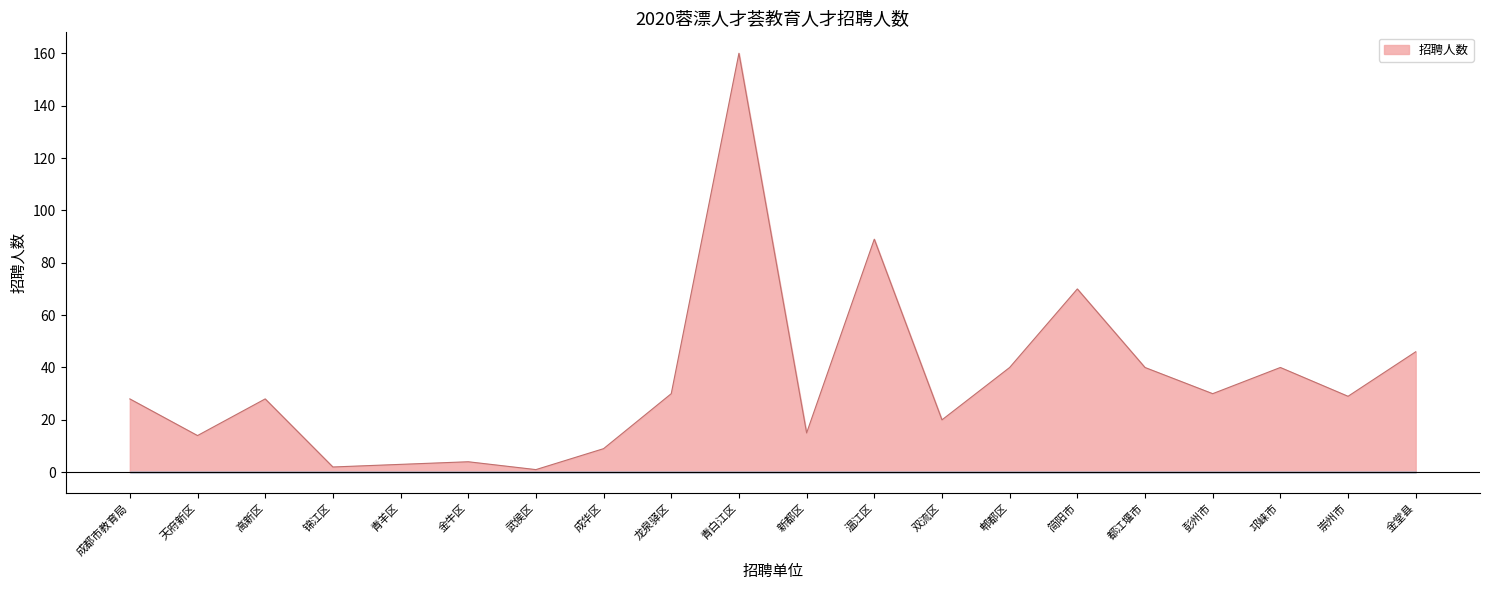

What is the maximum value shown in the chart?

160